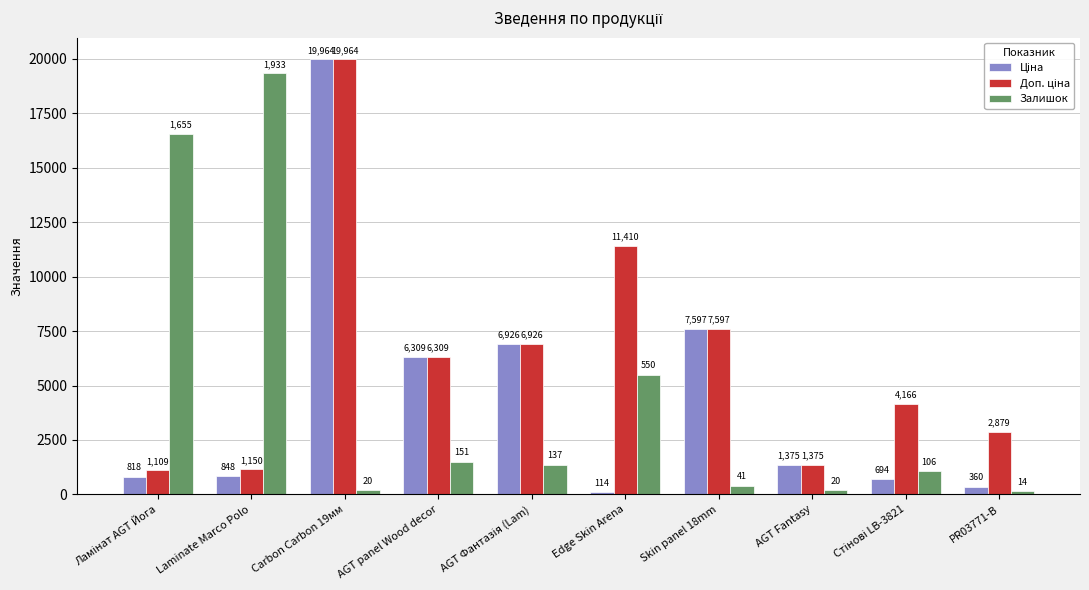

How many values in the Залишок series are below 1370?

5